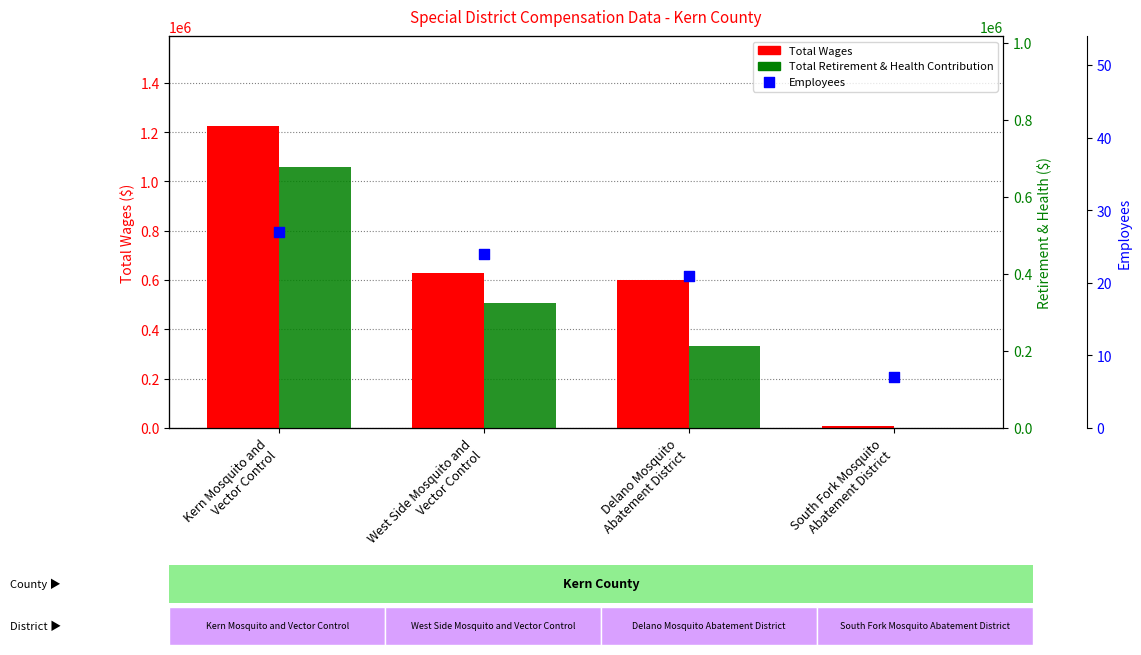

Which series reaches the minimum Y coordinate?

Total Retirement & Health Contribution